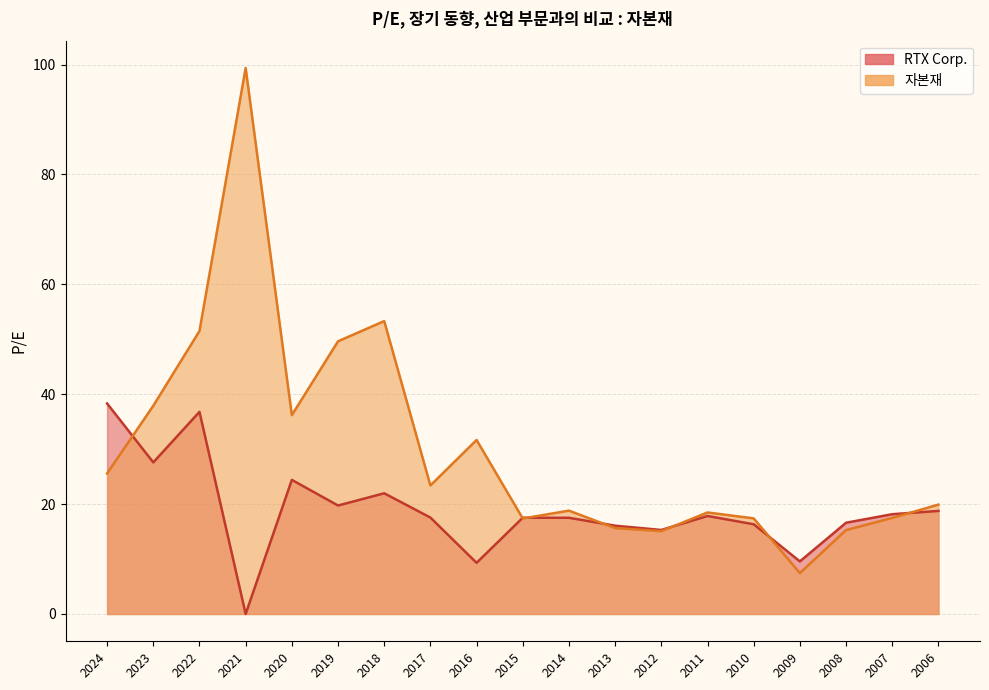

Is the value of RTX Corp. at 2006 greater than the value of 자본재 at 2006?

No